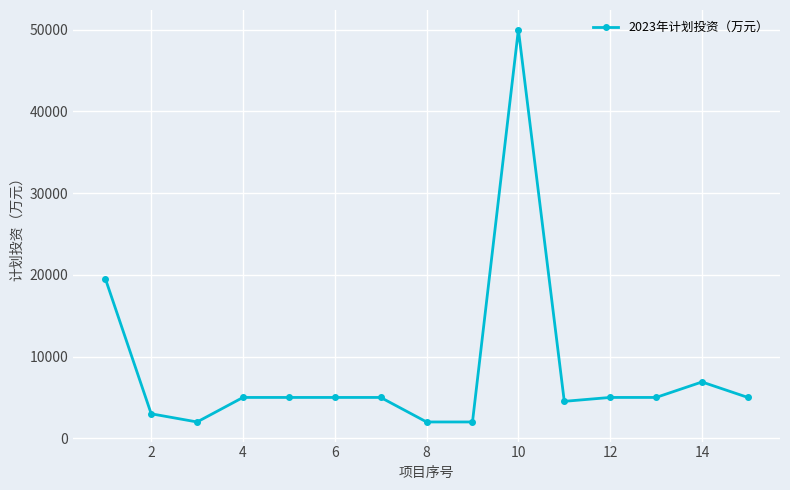

What is the value of the 2nd point from the left?

3000